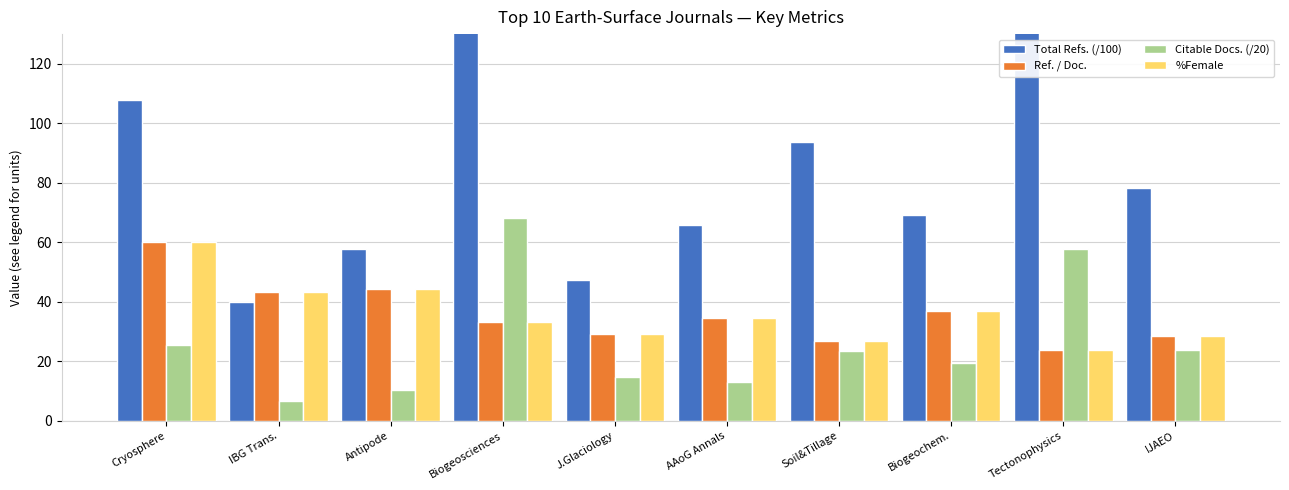

At how many categories does at least one series exceed 109?

2